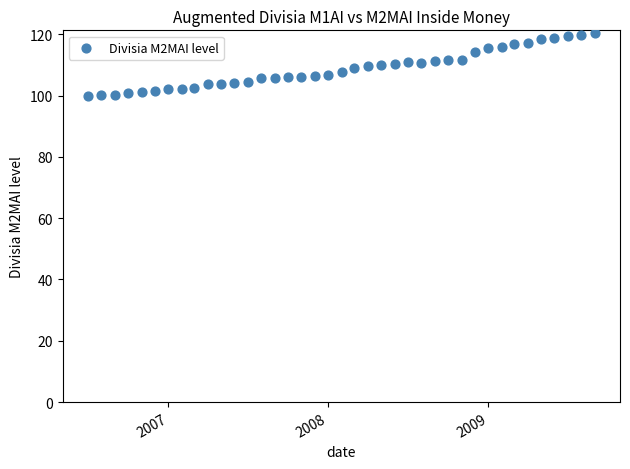

What is the range of Y values (max minus min)?

20.3